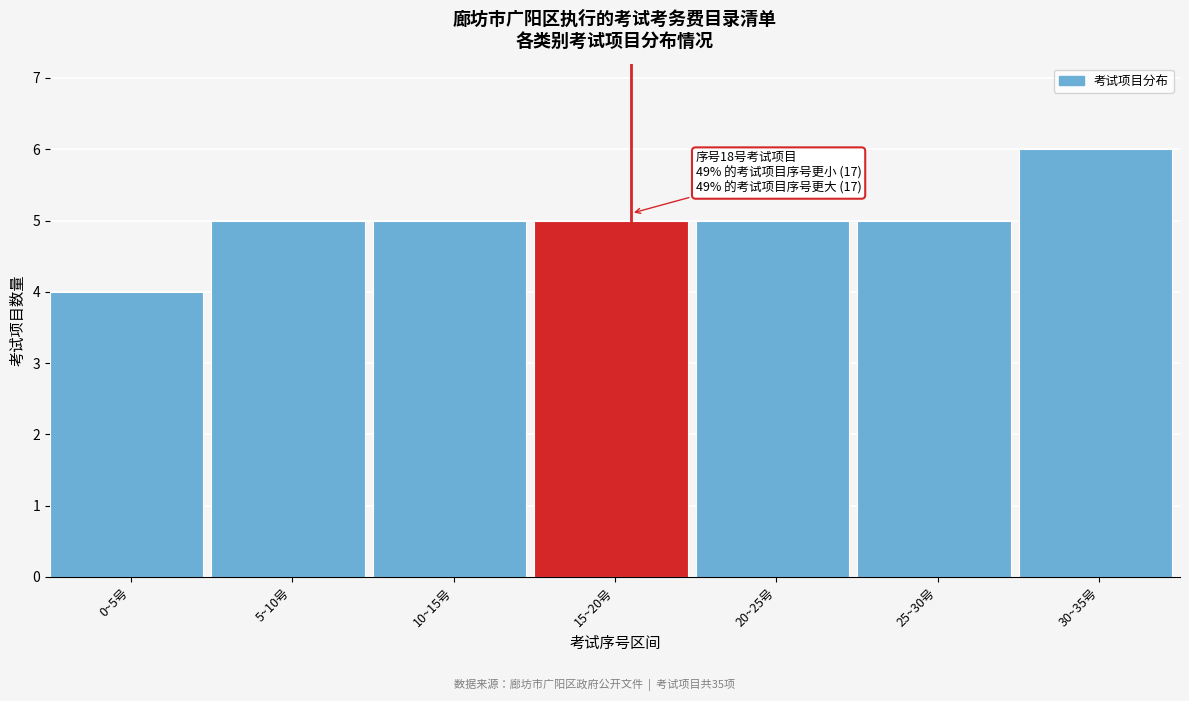

Reading left to right, what are all the values shown in this chart?

4	5	5	5	5	5	6